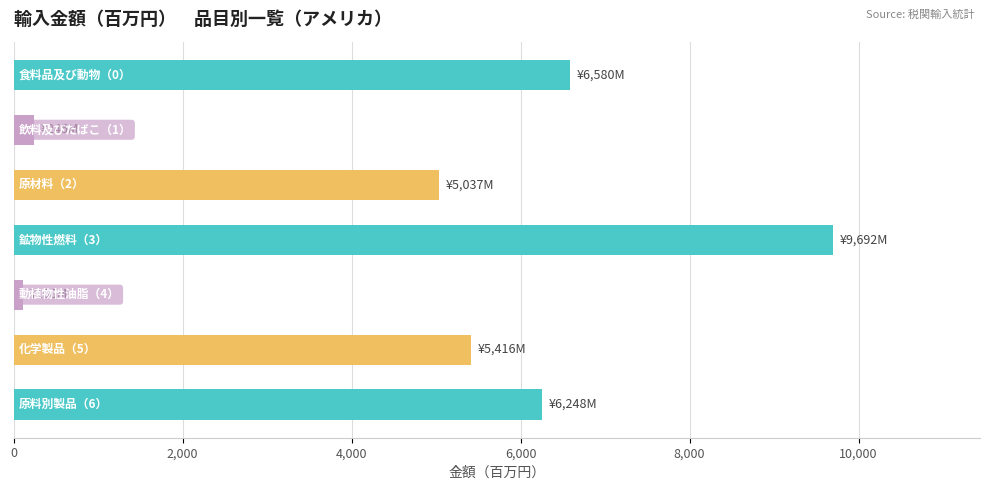

What is the value of the 7th bar from the top?

6248.4